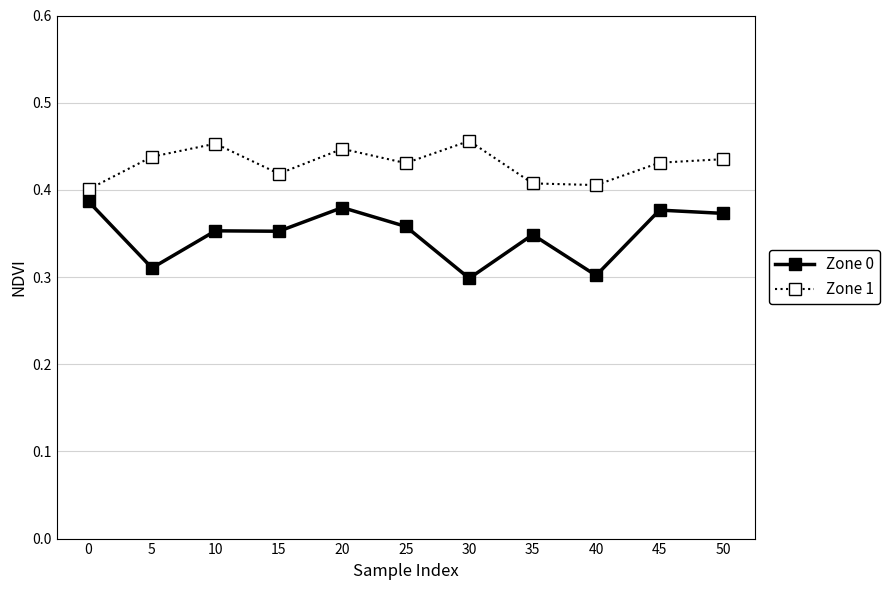

At which category is the sum across all series the highest?

20